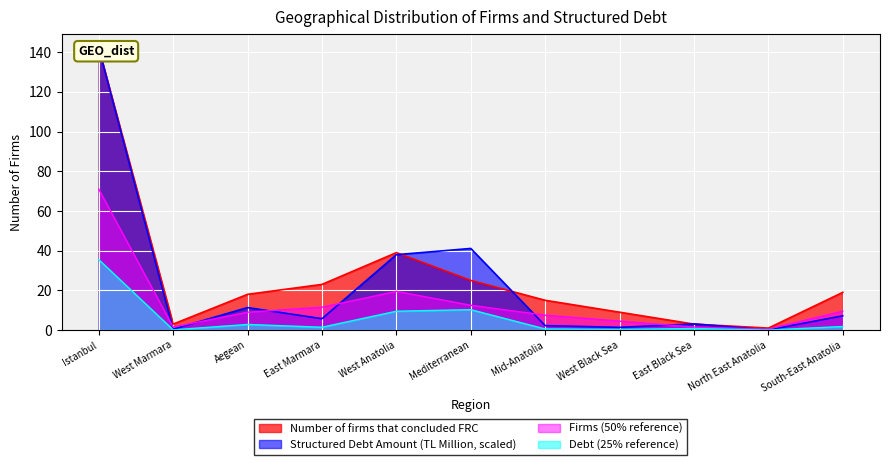

Is the value of Debt (25% reference) at Aegean greater than the value of Firms (50% reference) at Mediterranean?

No